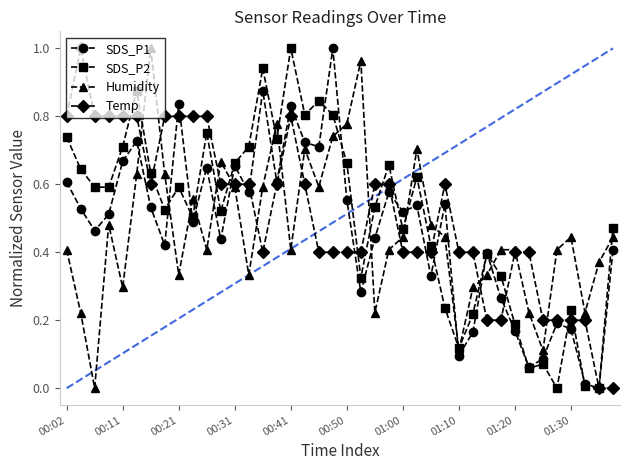

How many interior local valleys does the Humidity series have?

11